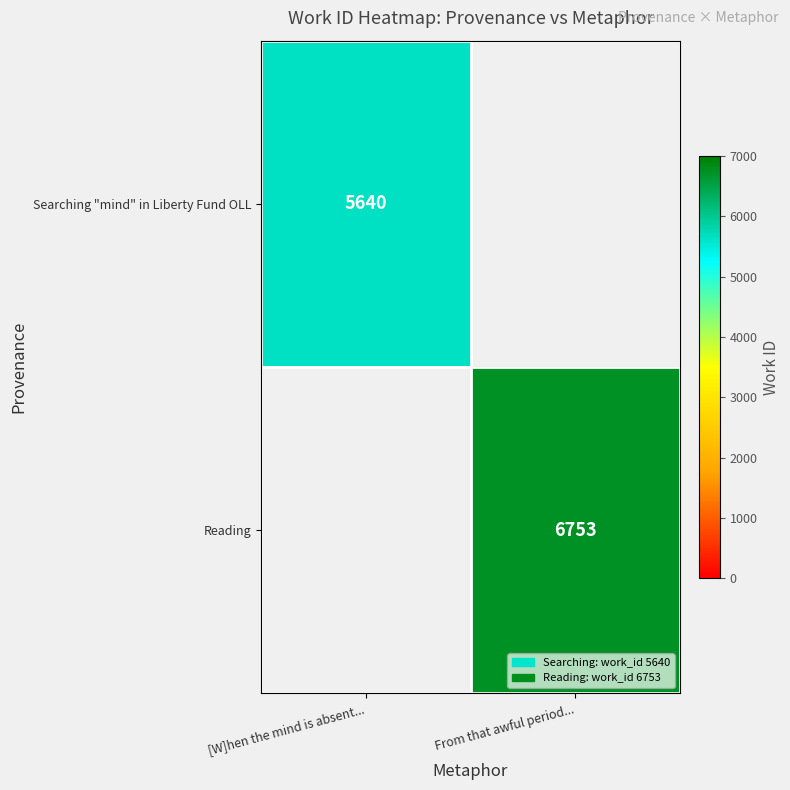

Is it true that Reading equals 6753 at From that awful period...?

True